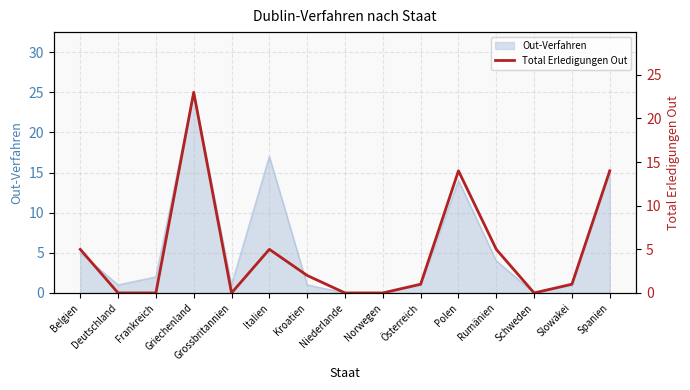

Between Deutschland and Belgien, which is larger?

Belgien